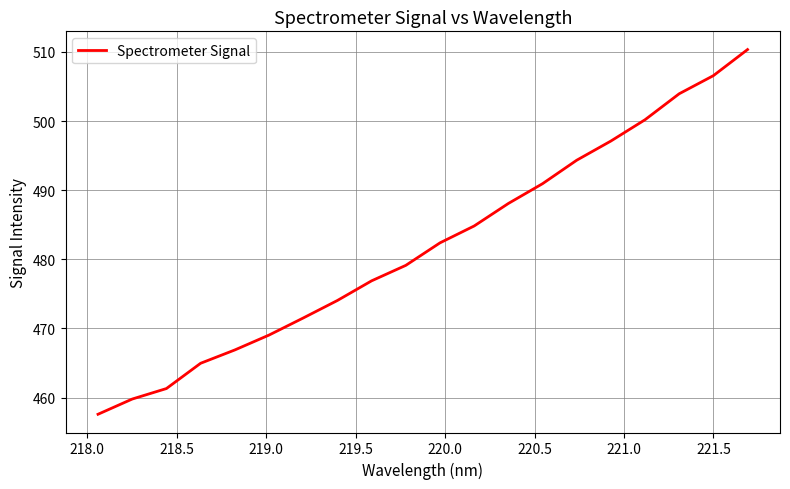

What is the smallest value displayed?

457.6